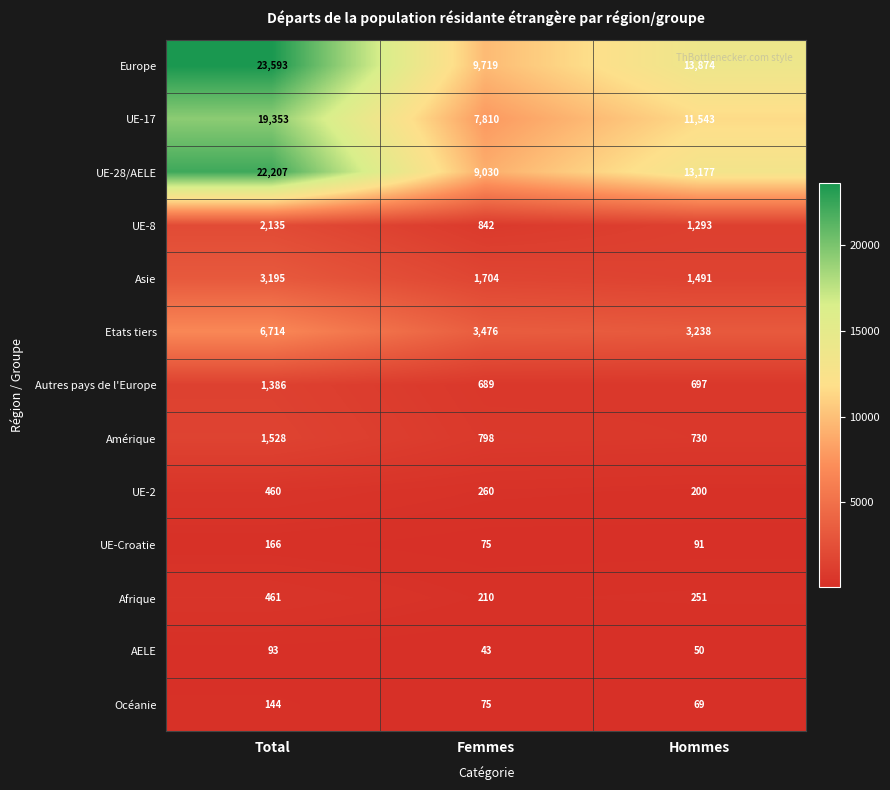

What is the smallest value displayed?

43